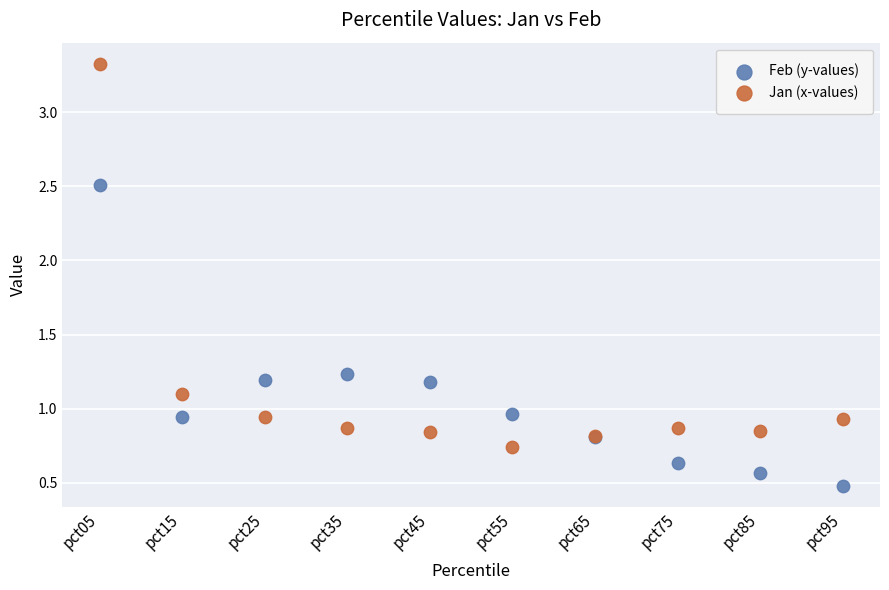

In the Jan (x-values) series, what Y value is closest to 2?

1.1